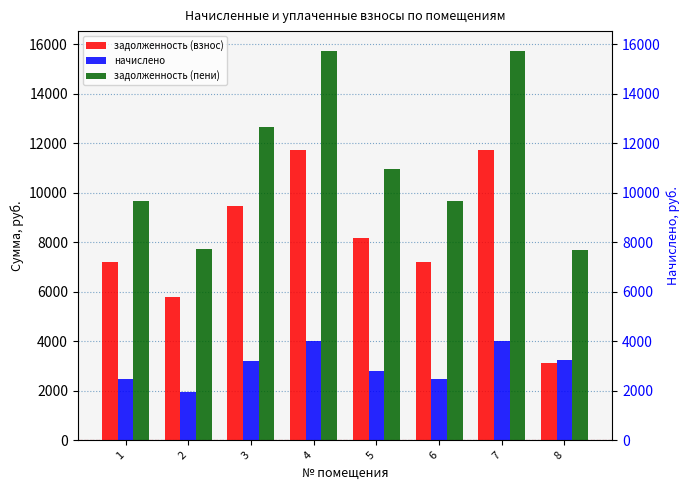

What is the maximum value shown in the chart?

15737.3